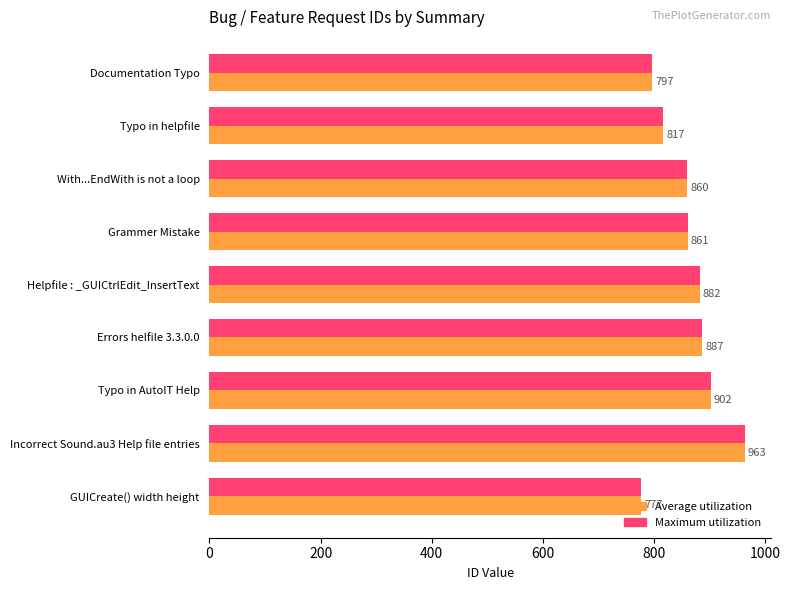

Which label corresponds to the smallest value in the chart?

GUICreate() width height